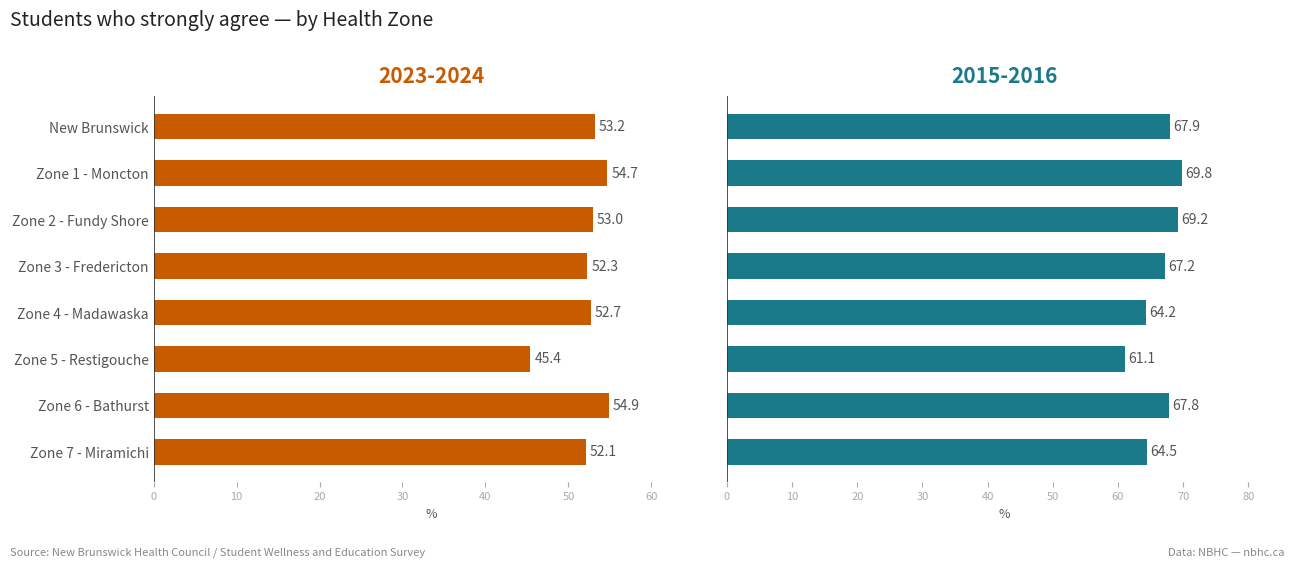

What position from the right is Zone 1 - Moncton?

7